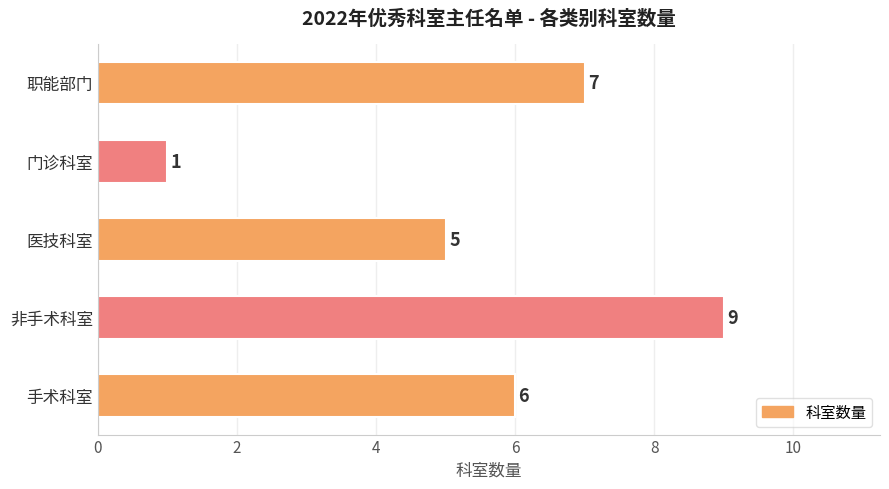

What is the difference between the maximum and minimum values?

8